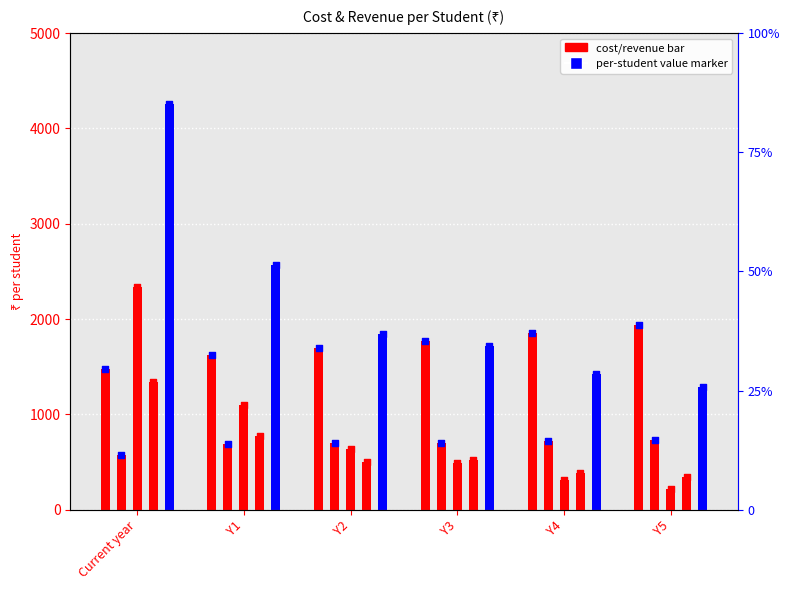

Between Y2 and Current year, which is larger?

Y2